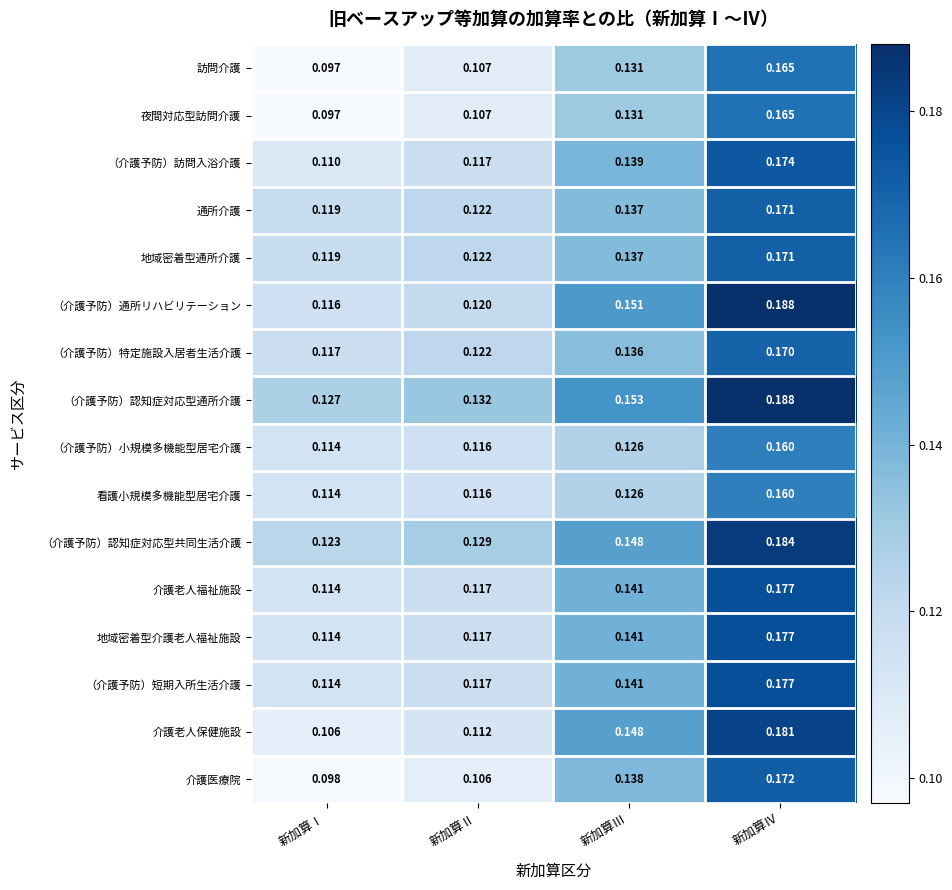

Is the value of 看護小規模多機能型居宅介護 at 新加算Ⅲ greater than the value of （介護予防）小規模多機能型居宅介護 at 新加算Ⅱ?

Yes